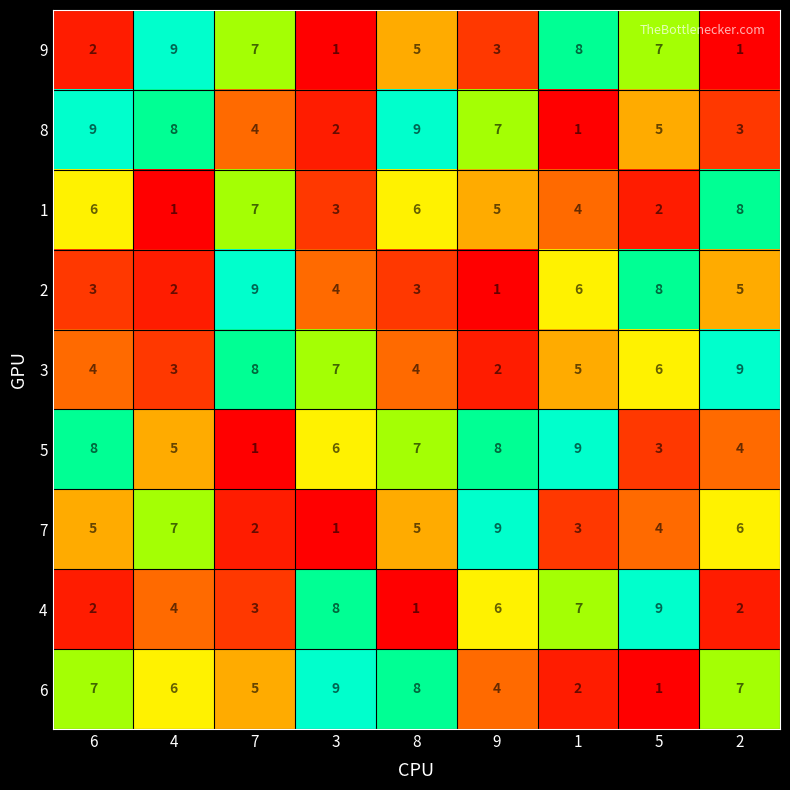

Which series changed the most between 6 and 8?

9